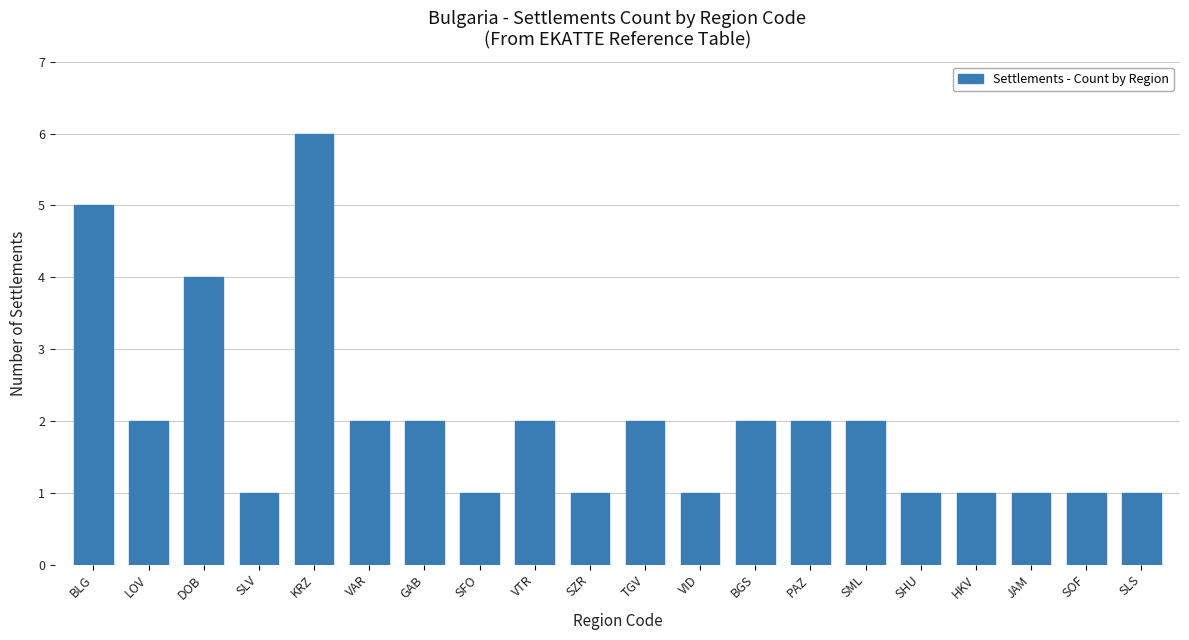

Which has a higher value, SFO or LOV?

LOV